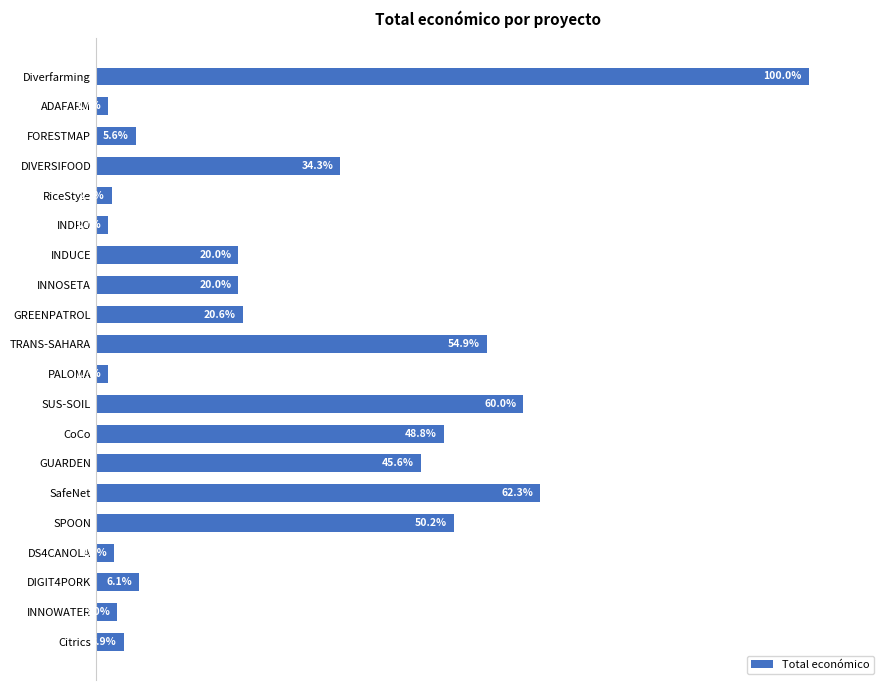

What is the label of the 3rd bar from the bottom?

DIGIT4PORK